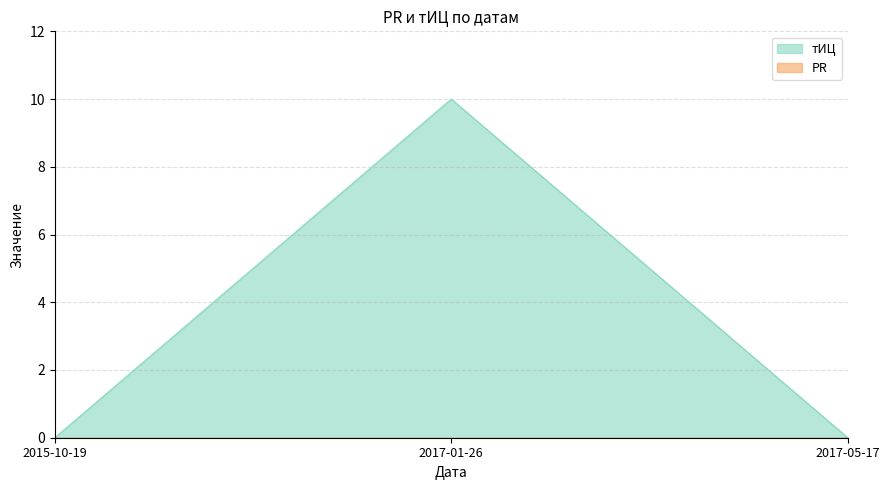

The chart shows a value of 0 at 2017-05-17. True or false?

True